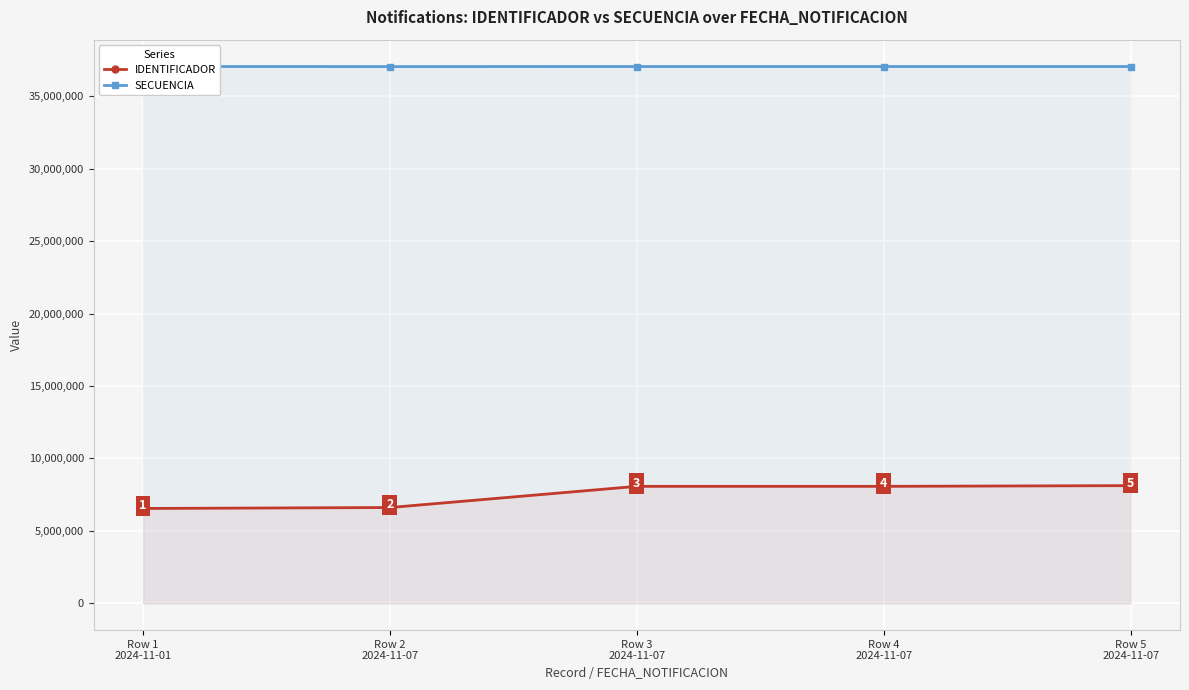

Which has a higher value, Row 1
2024-11-01 or Row 4
2024-11-07?

Row 4
2024-11-07